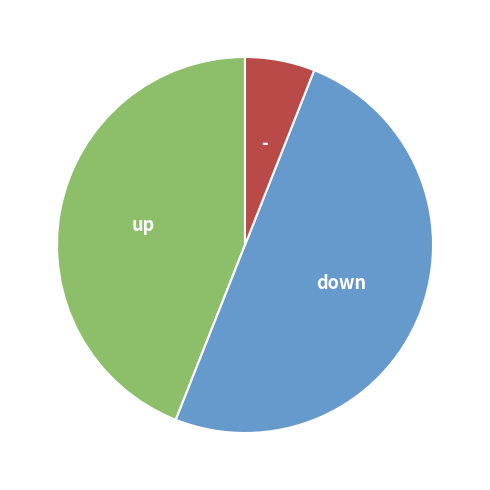

Count the number of slices in the pie.

3